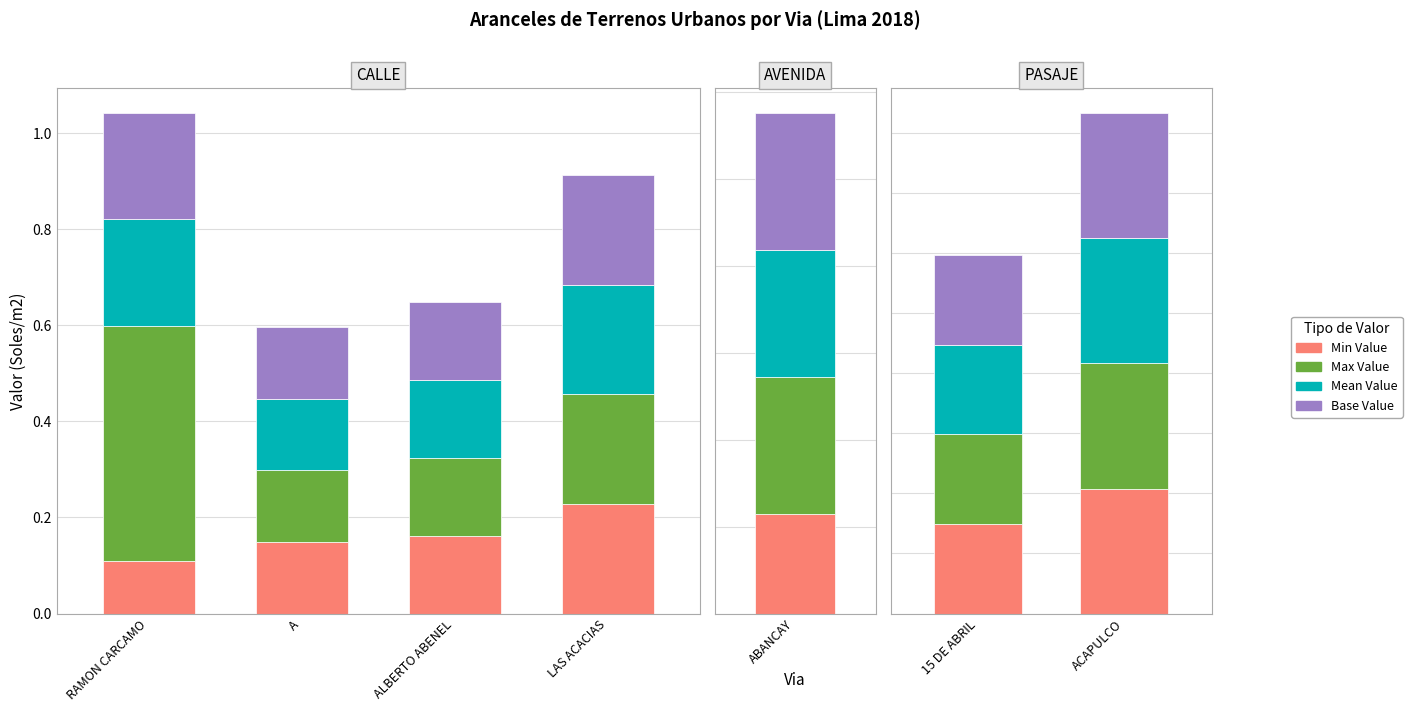

What is the smallest value displayed?

0.1